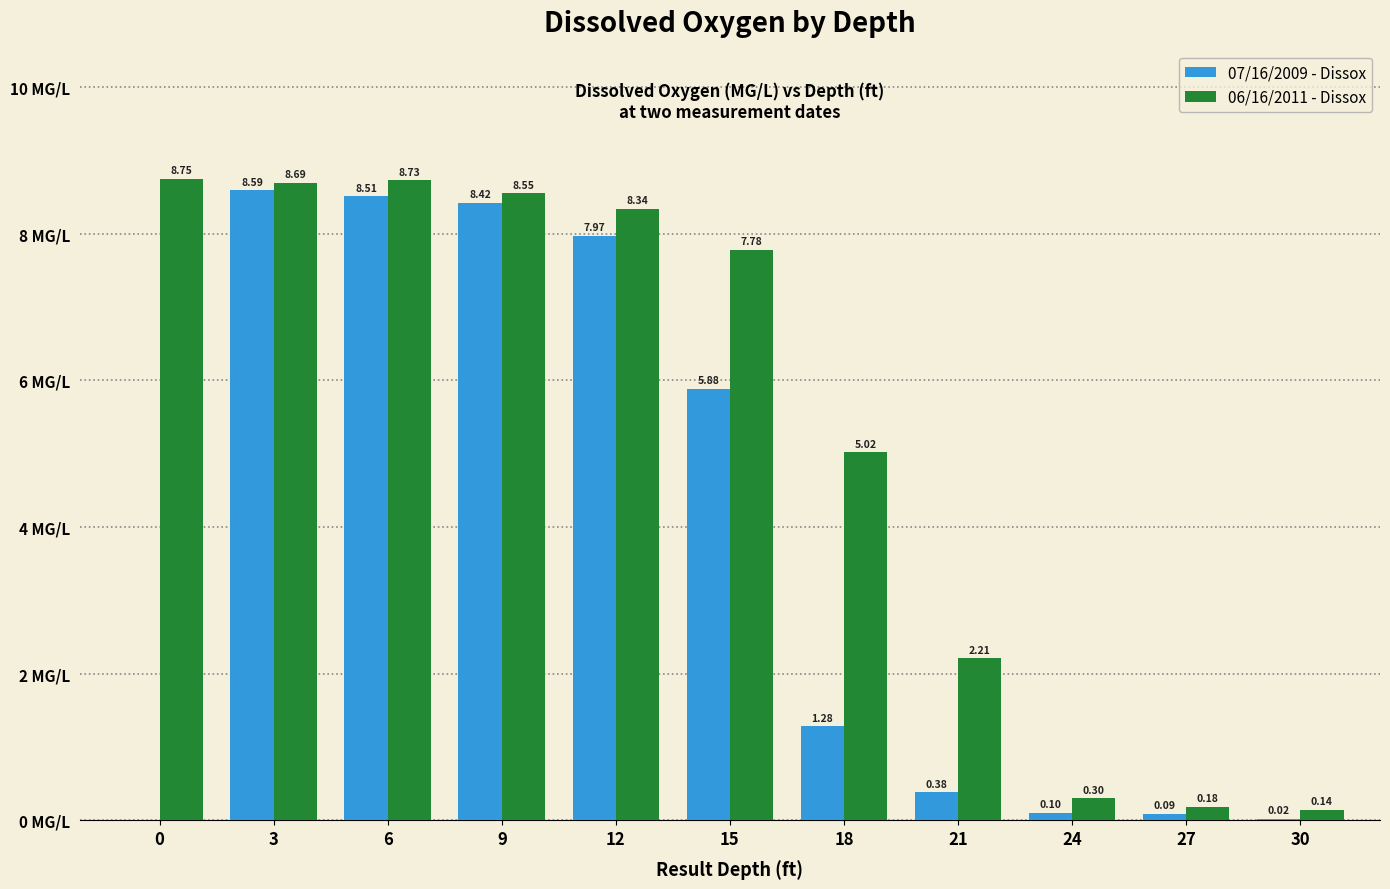

Is the value of 06/16/2011 - Dissox at 3 greater than the value of 07/16/2009 - Dissox at 18?

Yes